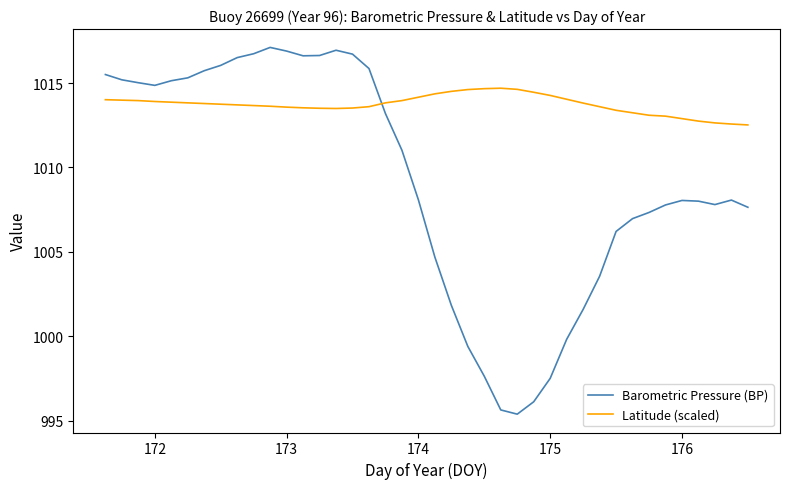

What is the difference between the maximum and minimum values in the Barometric Pressure (BP) series?

21.7